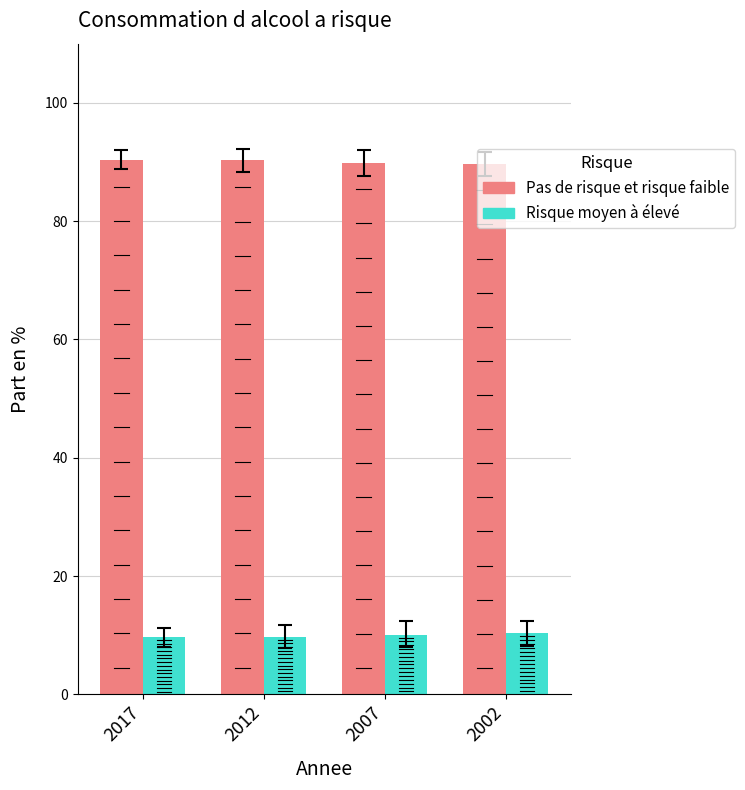

Reading left to right, what are all the values shown in this chart?

Pas de risque et risque faible: 2017=90.3	2012=90.2	2007=89.9	2002=89.7
Risque moyen à élevé: 2017=9.7	2012=9.8	2007=10.1	2002=10.3